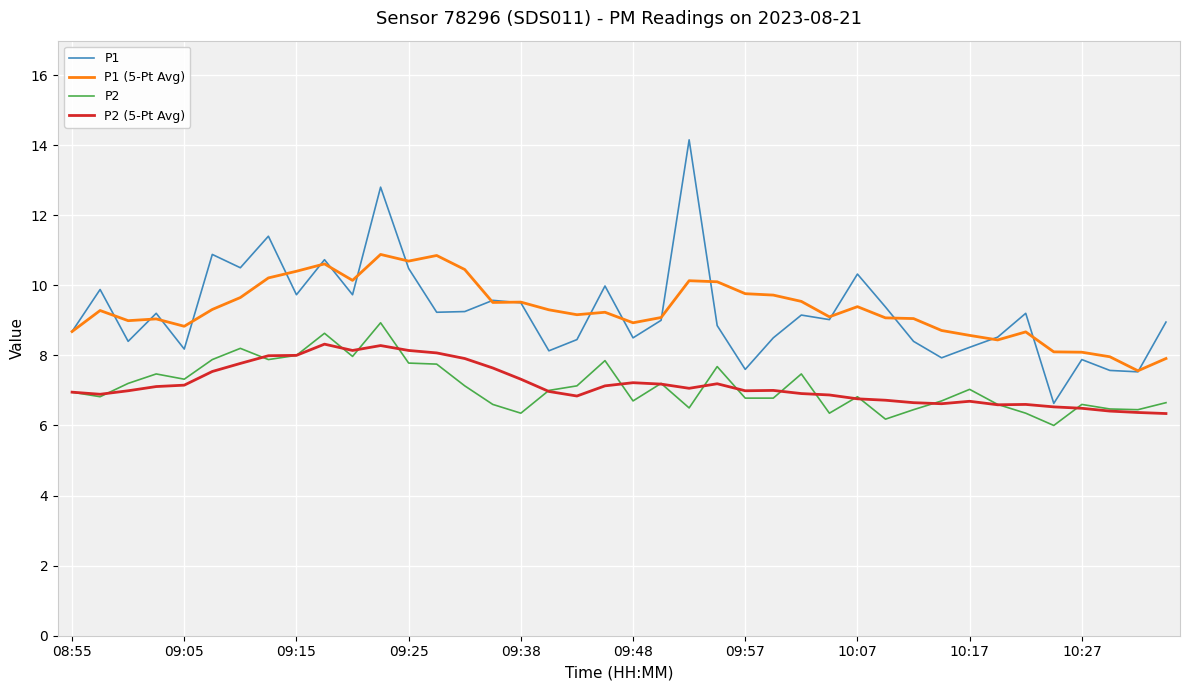

True or false: P2 and P1 (5-Pt Avg) intersect in this chart.

False